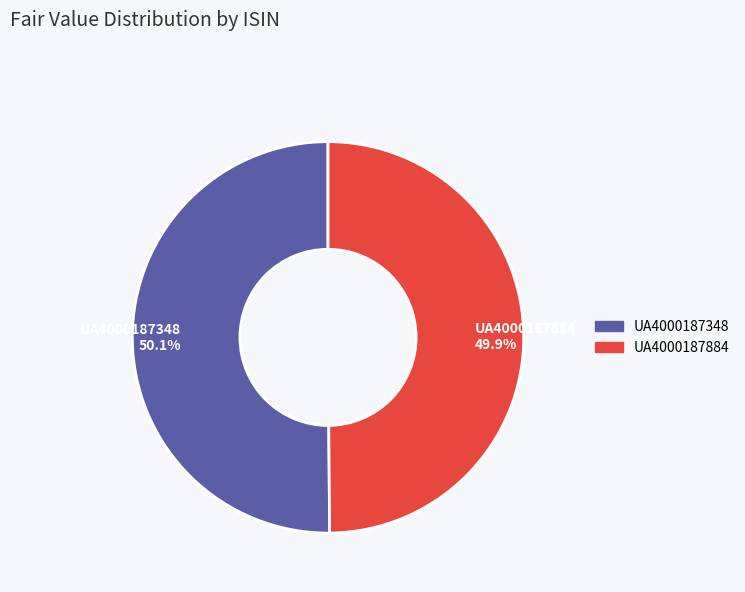

The UA4000187884 slice represents 42% of the pie. True or false?

False